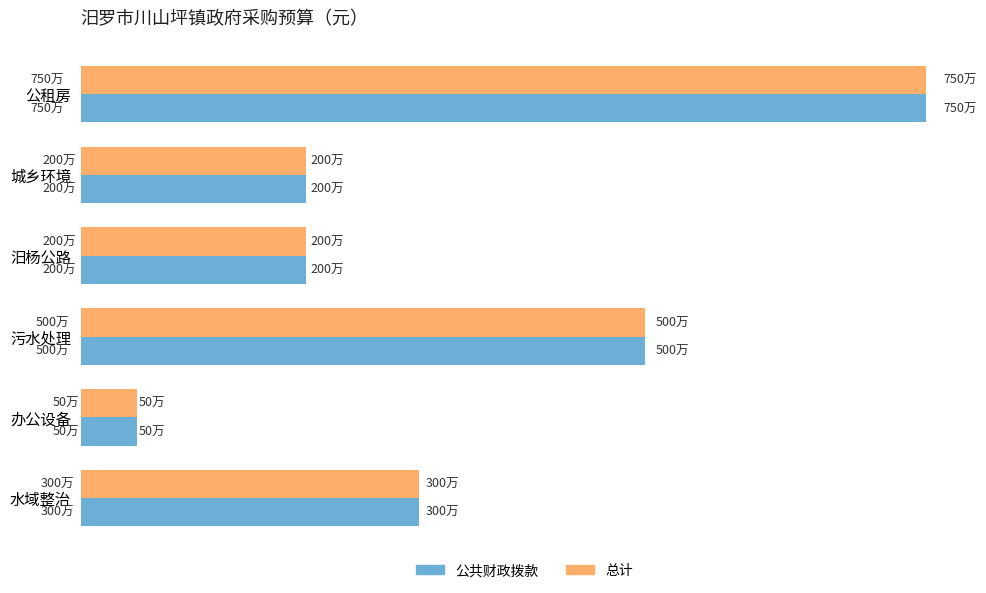

What are all the series names shown in the legend?

公共财政拨款, 总计